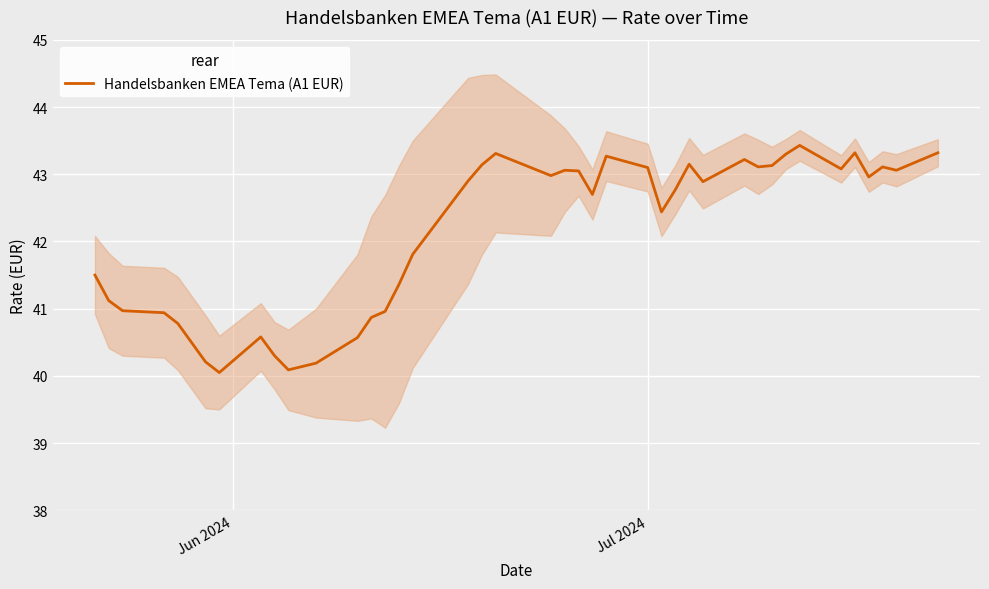

What is the maximum value for Handelsbanken EMEA Tema (A1 EUR)?

43.4